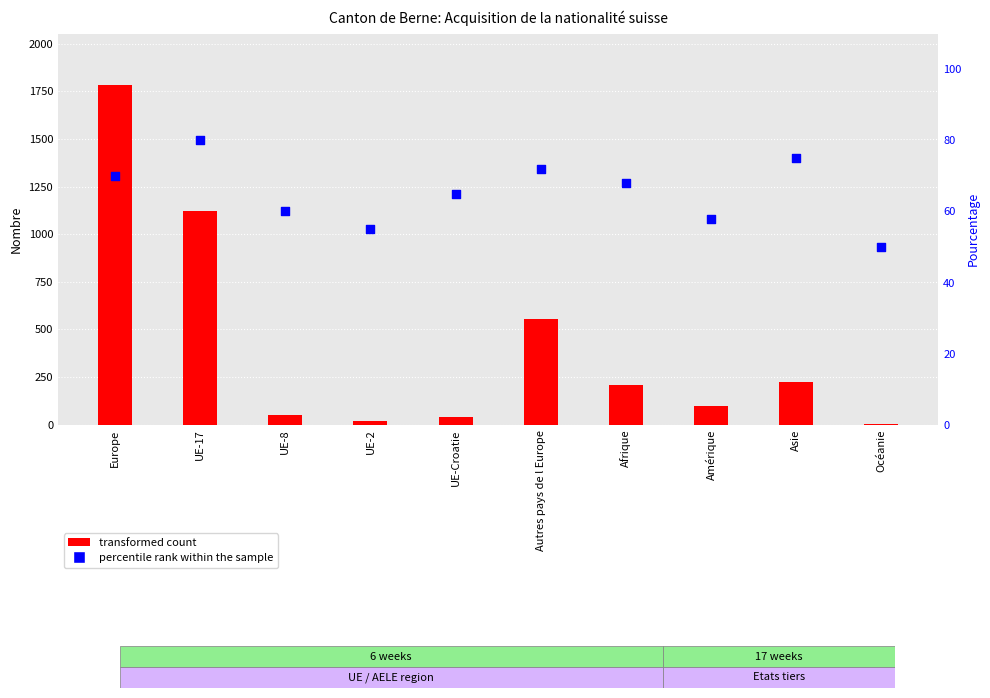

Which series has the largest Y range (max minus min)?

Total acquisition (transformed count)